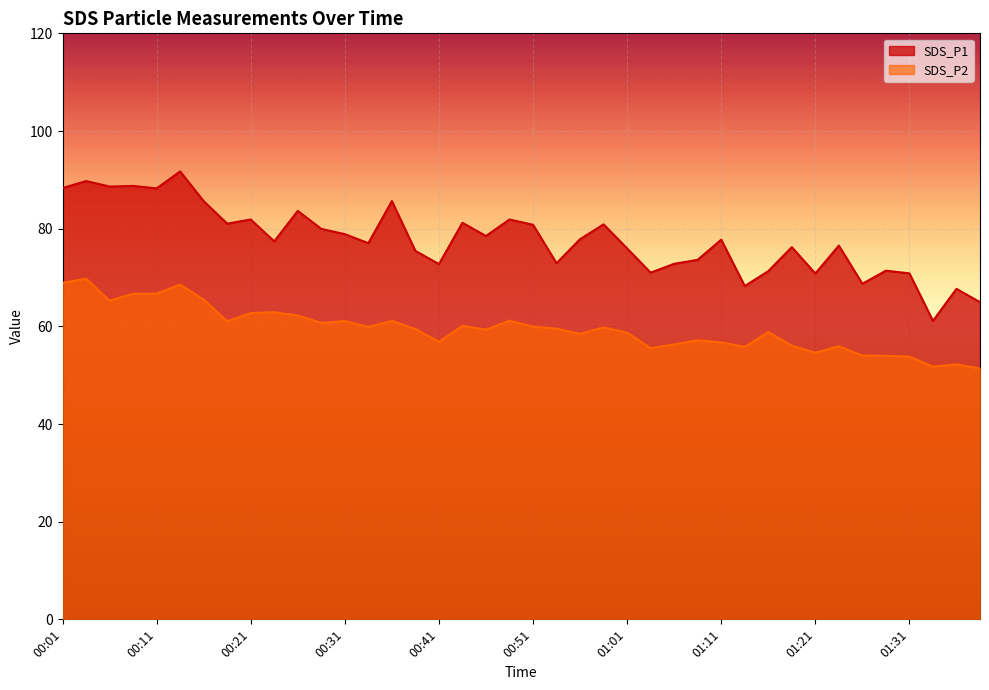

Is the value of SDS_P2 at 01:21 greater than the value of SDS_P1 at 00:28?

No